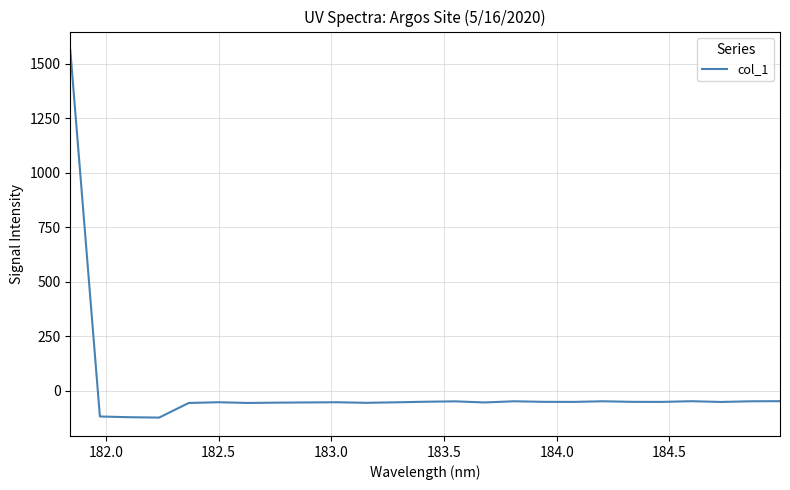

How many lines are shown in the chart?

1